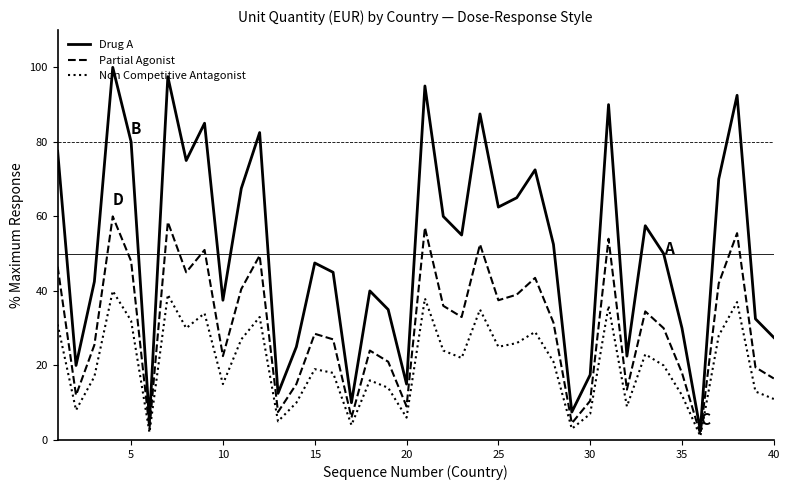

Rank the series by their maximum value, from lowest to highest.

Non Competitive Antagonist, Partial Agonist, Drug A